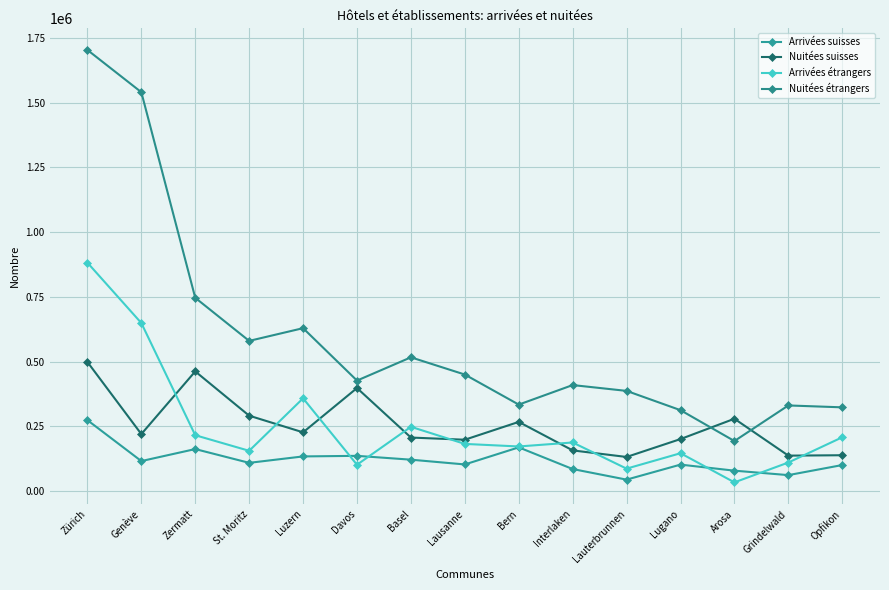

How many lines are shown in the chart?

4